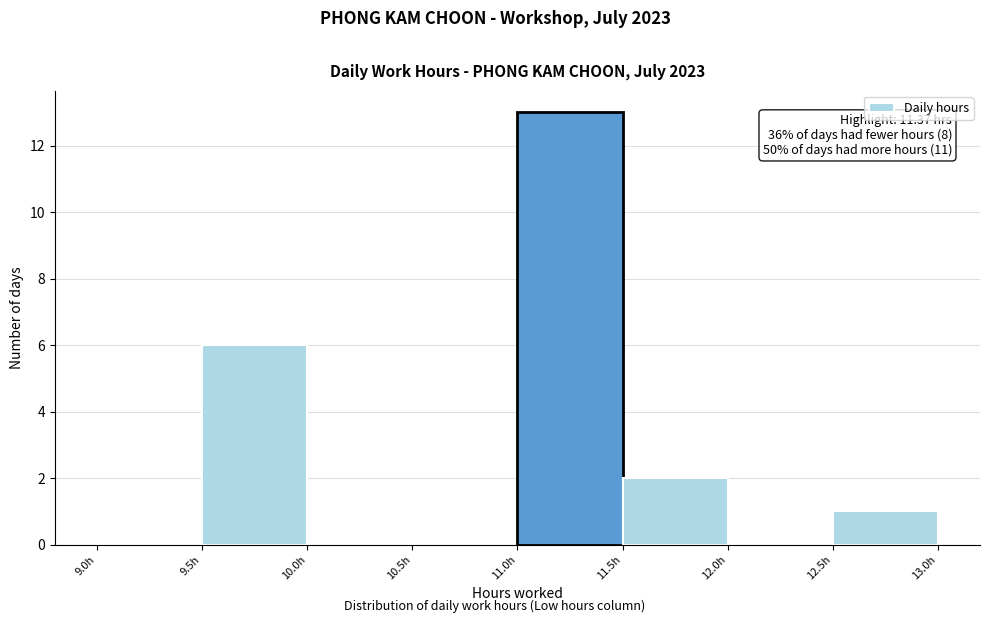

Which range on the x-axis has the tallest bar?

11.0 to 11.5